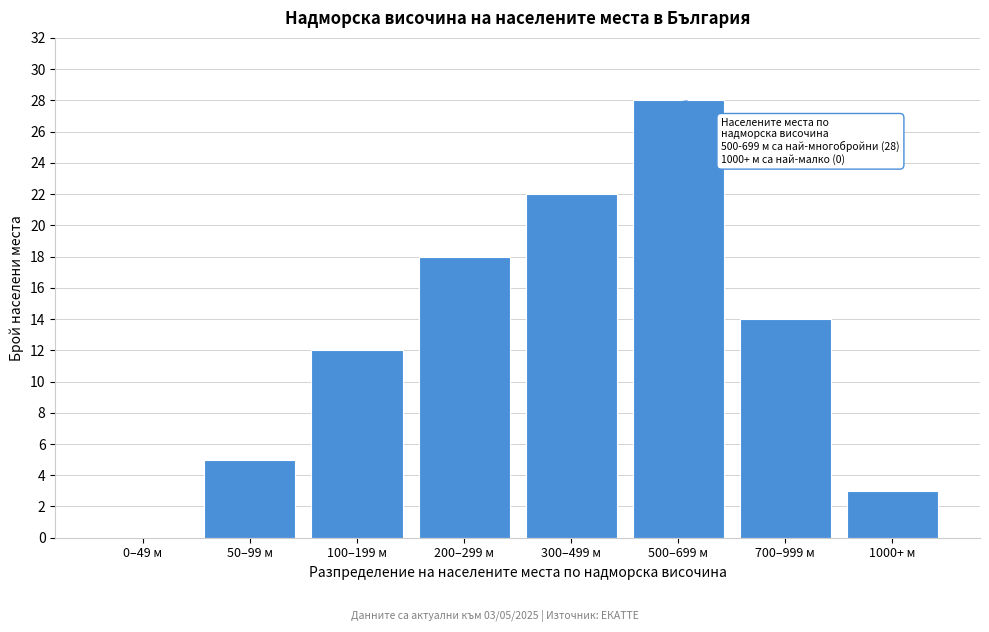

Reading left to right, what are all the values shown in this chart?

0–49 м=0	50–99 м=5	100–199 м=12	200–299 м=18	300–499 м=22	500–699 м=28	700–999 м=14	1000+ м=3